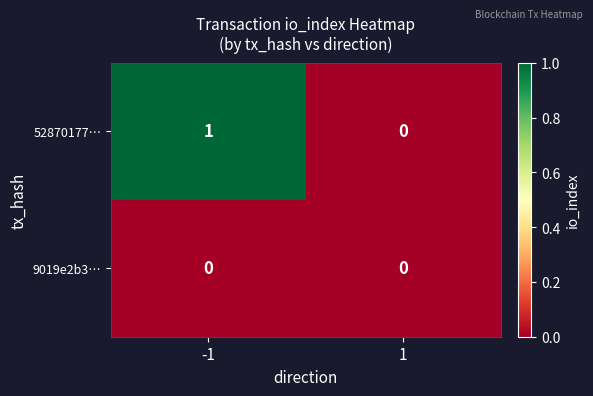

Count the number of data series in this chart.

2